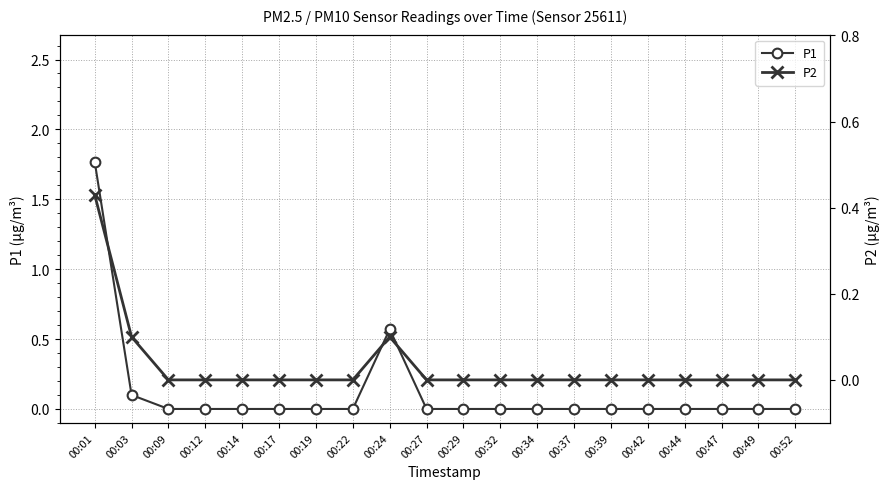

Where is P2 nearest to the value 0?

00:09